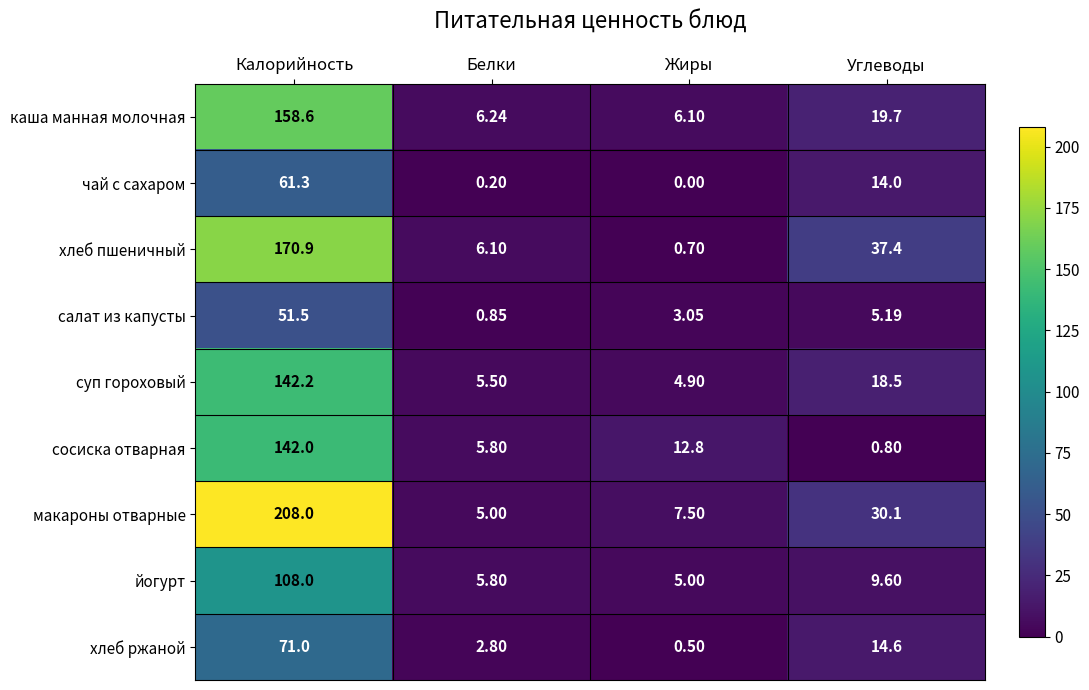

At Жиры, list the series in order from largest to smallest.

сосиска отварная, макароны отварные, каша манная молочная, йогурт, суп гороховый, салат из капусты, хлеб пшеничный, хлеб ржаной, чай с сахаром